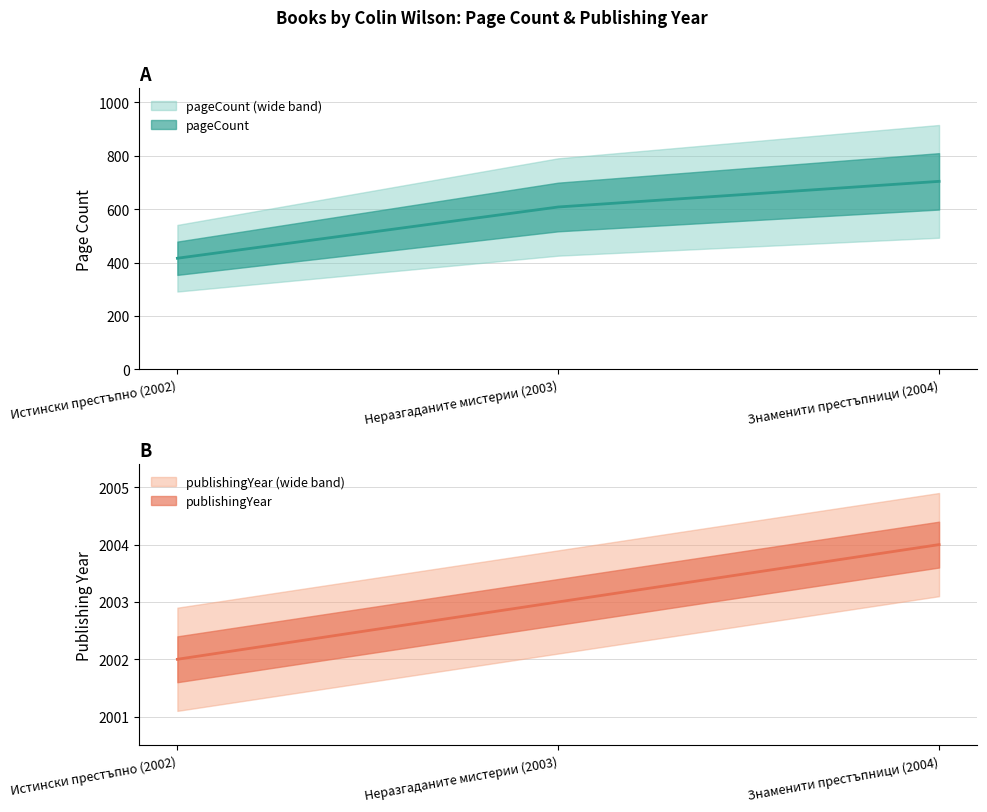

How many categories are shown in the chart?

3